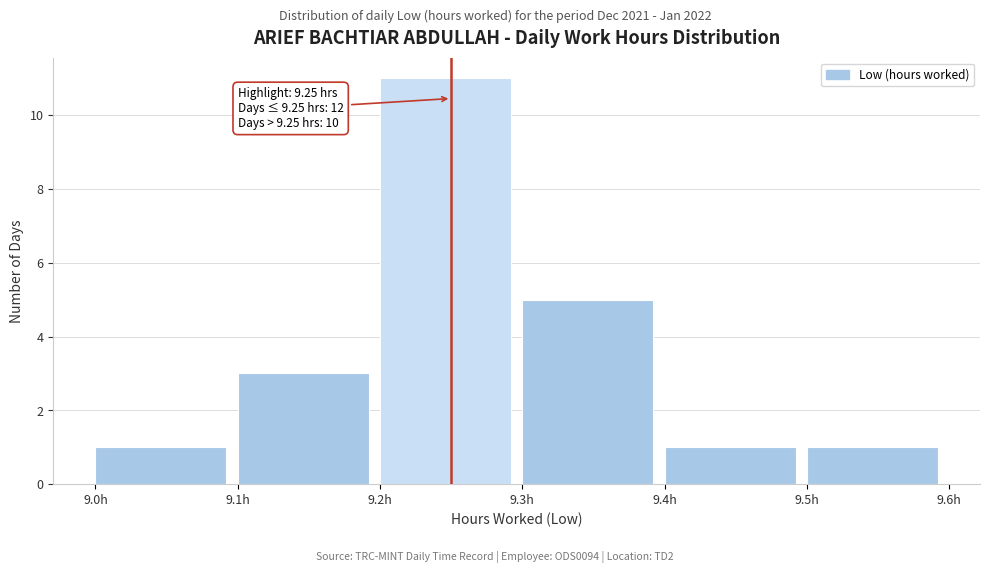

Over which range of the x-axis is the bar tallest?

9.2 to 9.3